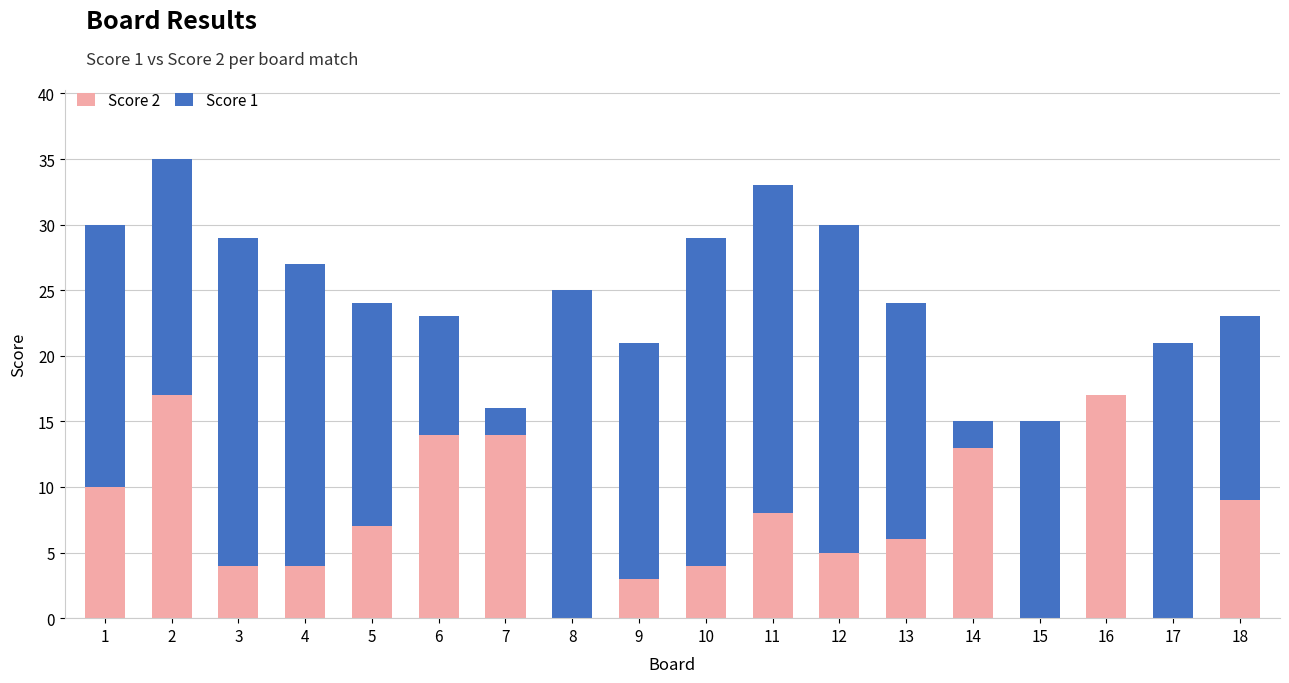

The value of Score 2 at 6 is 14. True or false?

True